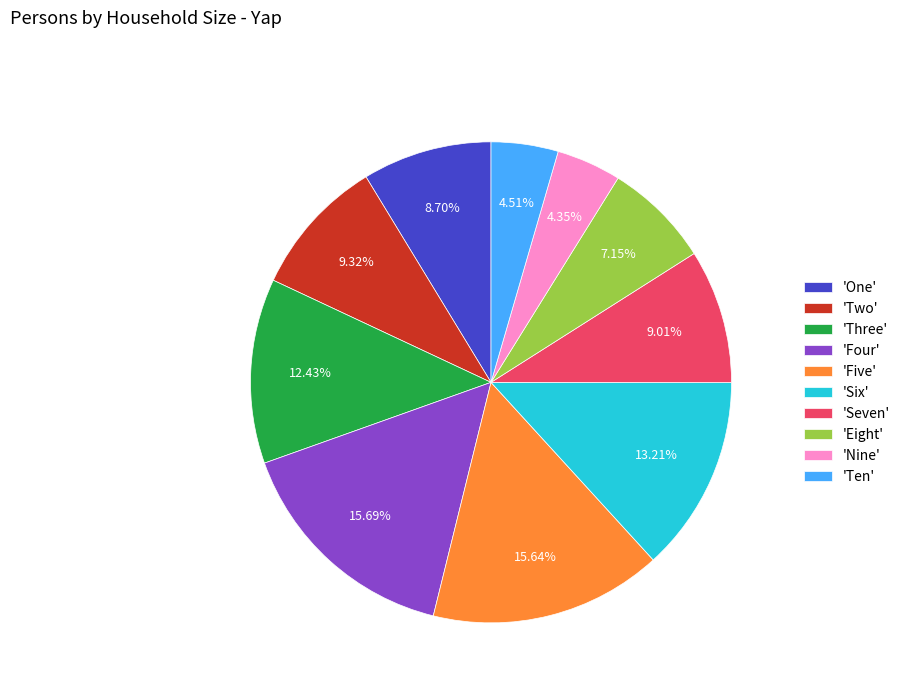

Is the sum of 'Five' and 'Eight' greater than half?

No